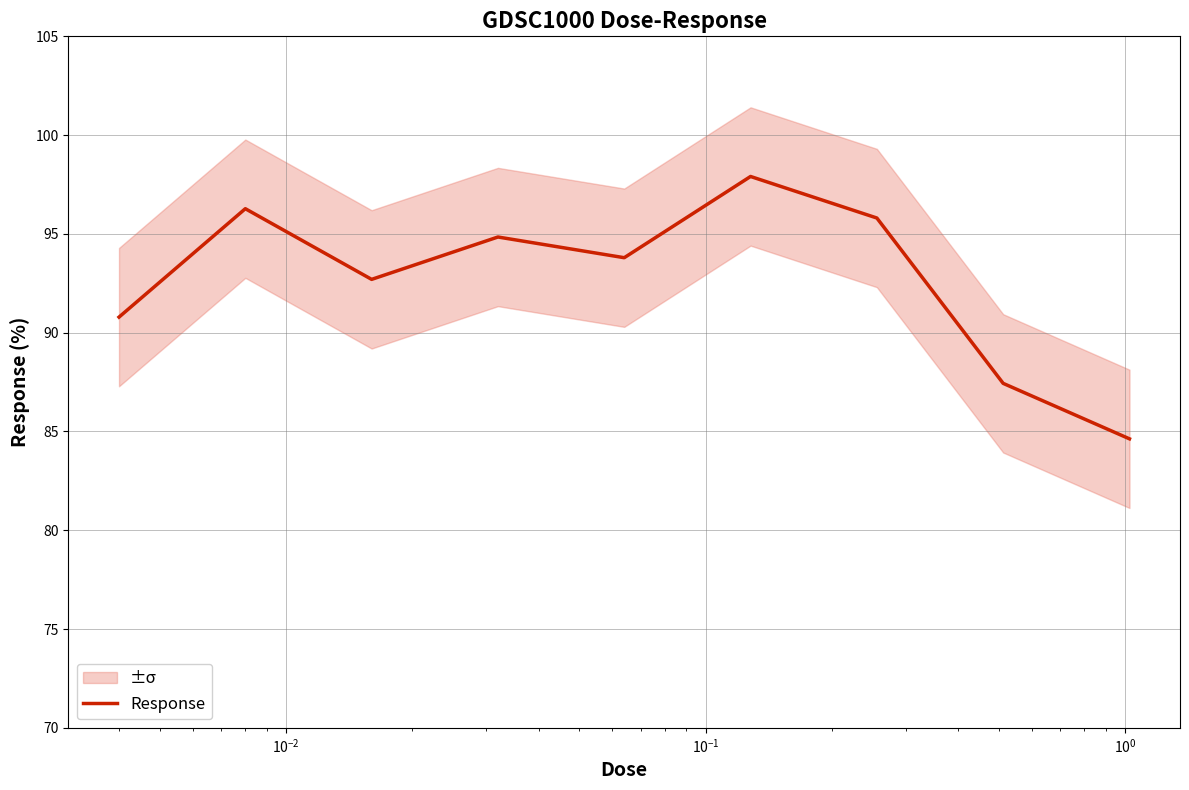

What is the lowest value of the Response series?

84.6